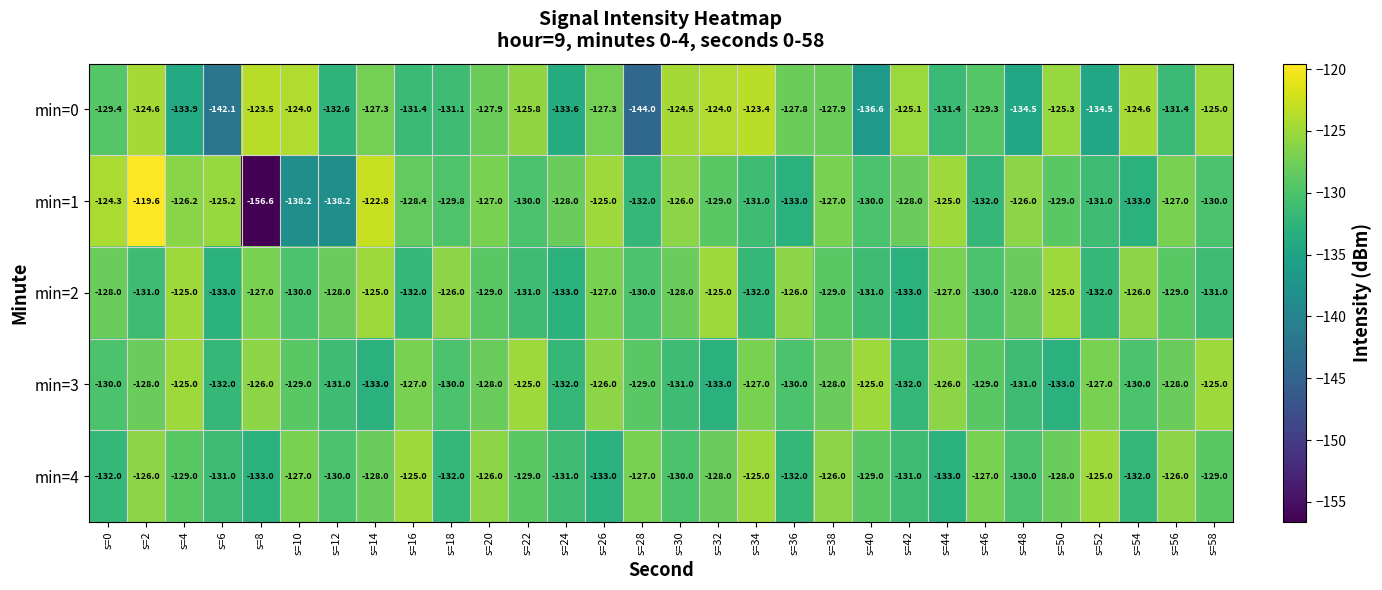

At s=42, list the series in order from smallest to largest.

min=2, min=3, min=4, min=1, min=0